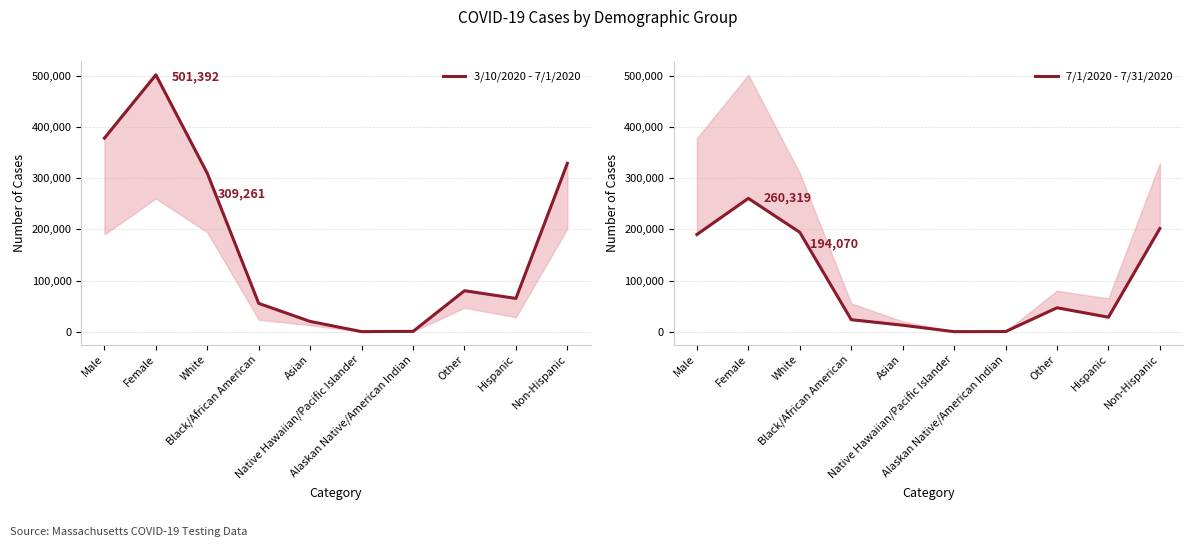

Rank the categories by 7/1/2020 - 7/31/2020 value from lowest to highest.

Native Hawaiian/Pacific Islander, Alaskan Native/American Indian, Asian, Black/African American, Hispanic, Other, Male, White, Non-Hispanic, Female